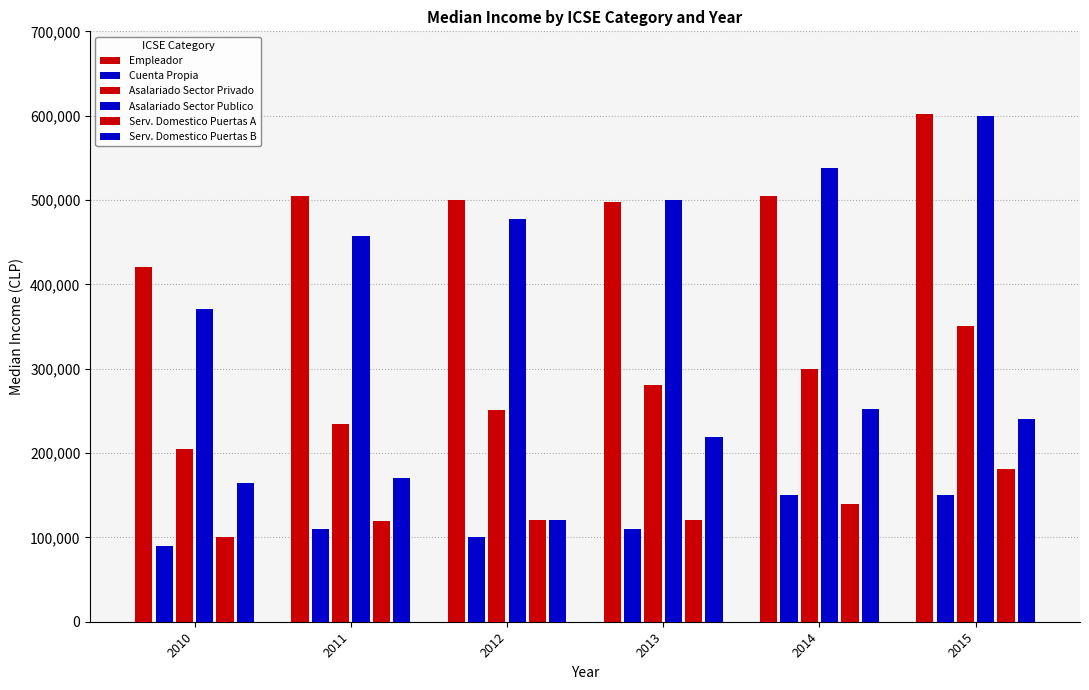

How many bars are there in total?

36